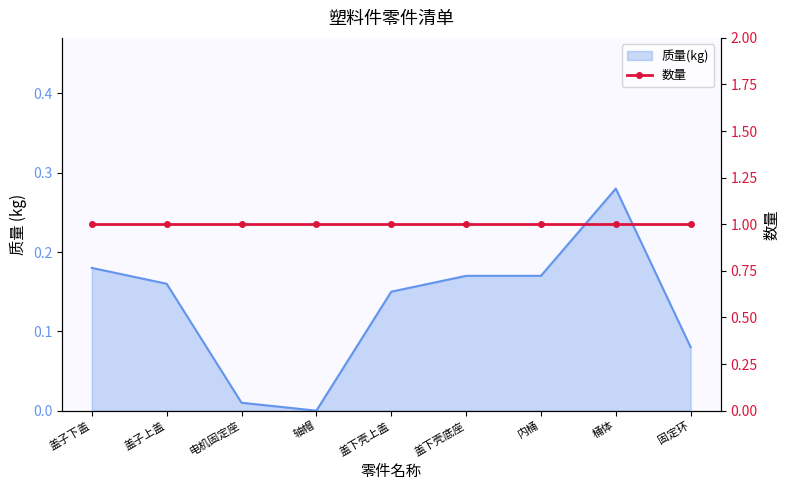

What position from the left is 盖子下盖?

1